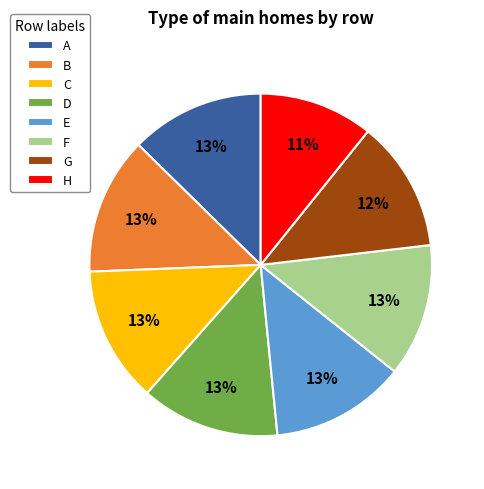

How many slices are in this pie chart?

8